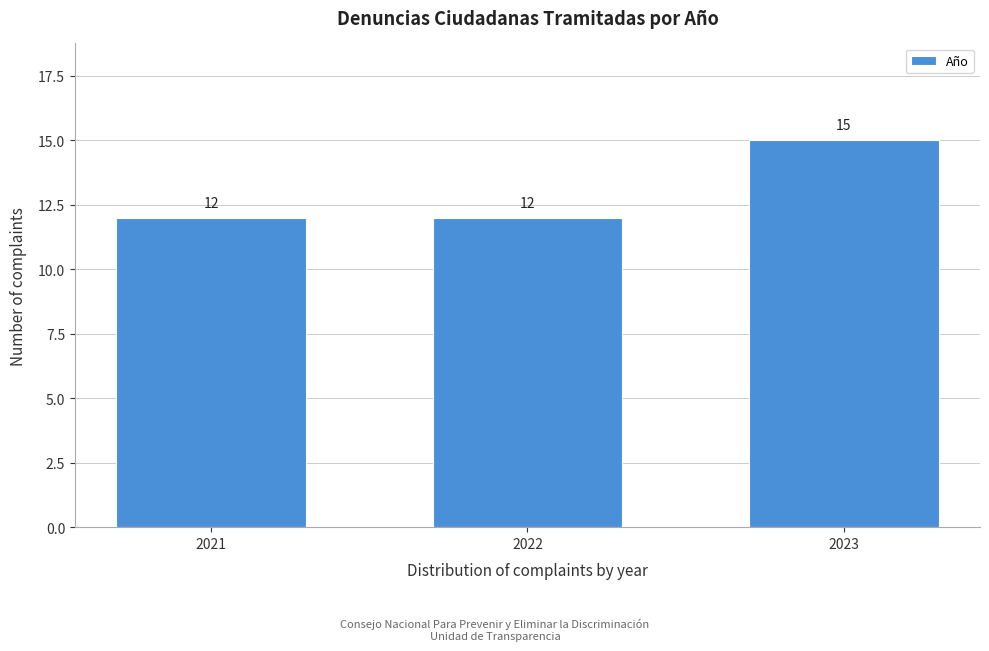

Reading left to right, list all the values displayed in this chart.

2021=12	2022=12	2023=15